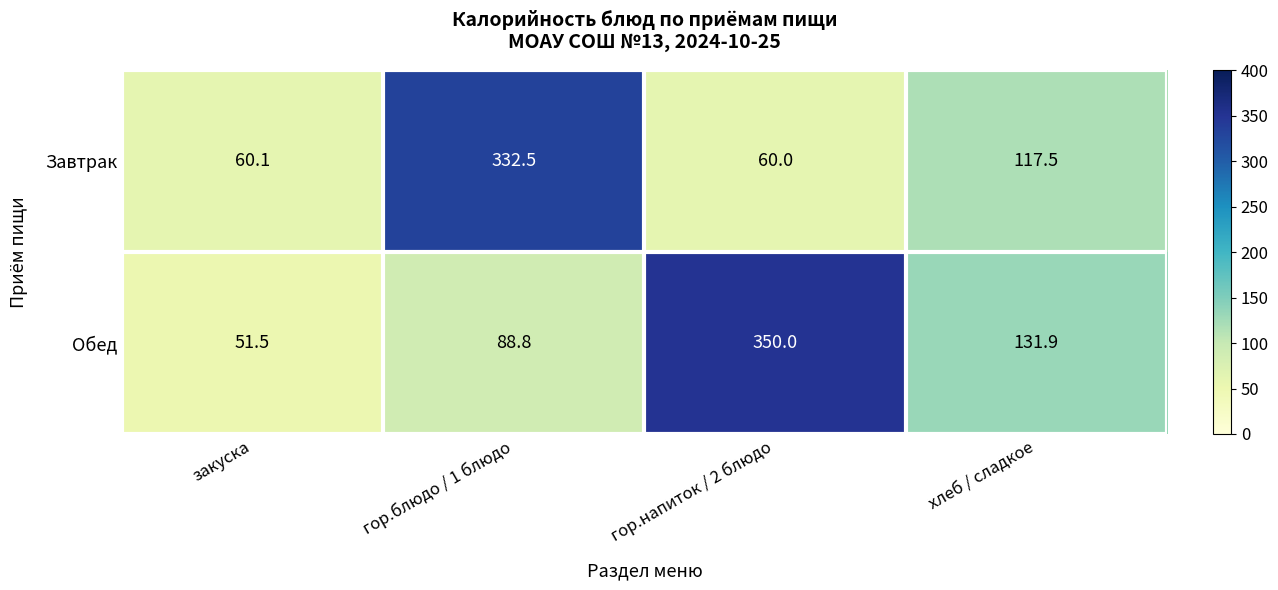

What is the difference between the Завтрак values at хлеб / сладкое and гор.блюдо / 1 блюдо?

215.0